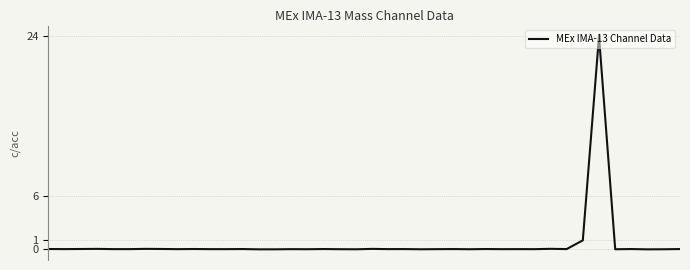

What is the difference between the maximum and minimum values?

24.0